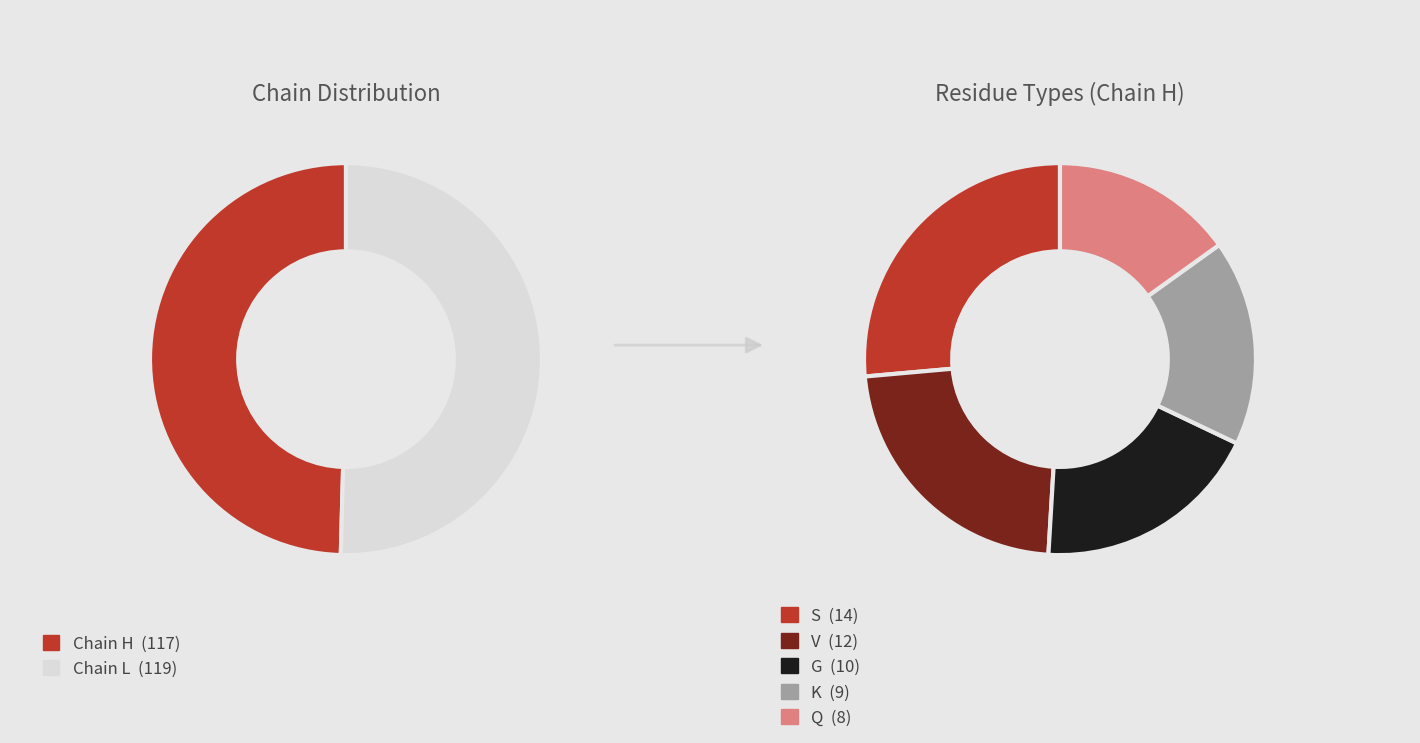

Is there a majority slice in this chart?

Yes